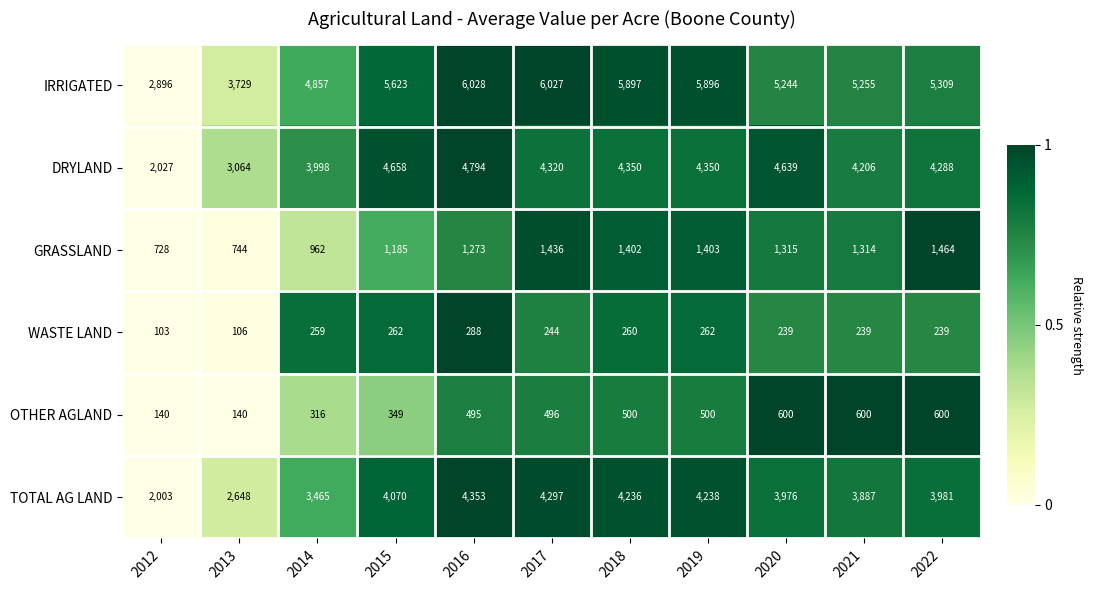

True or false: OTHER AGLAND has a value of 316 at 2014.

True